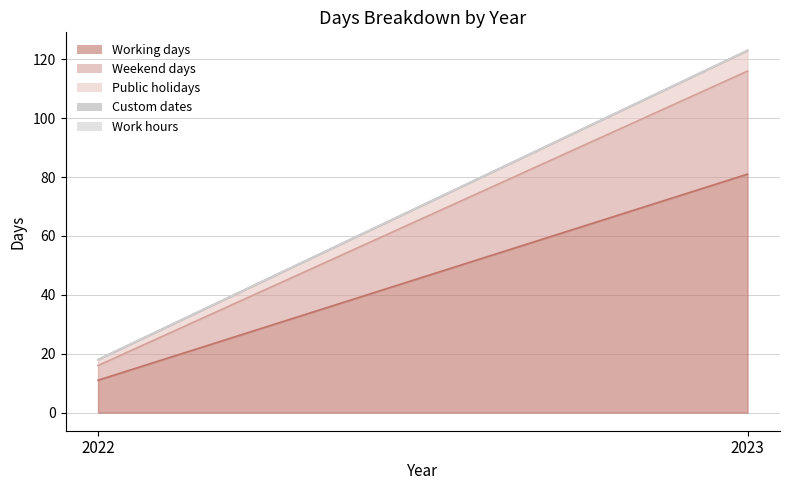

Which has a higher value, 2023 or 2022?

2023